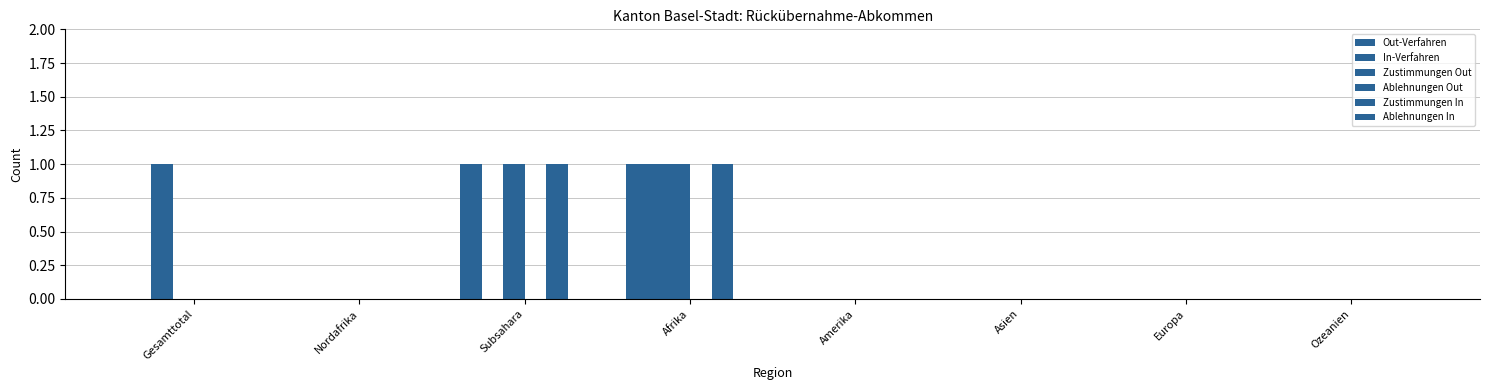

What is the greatest value displayed?

1